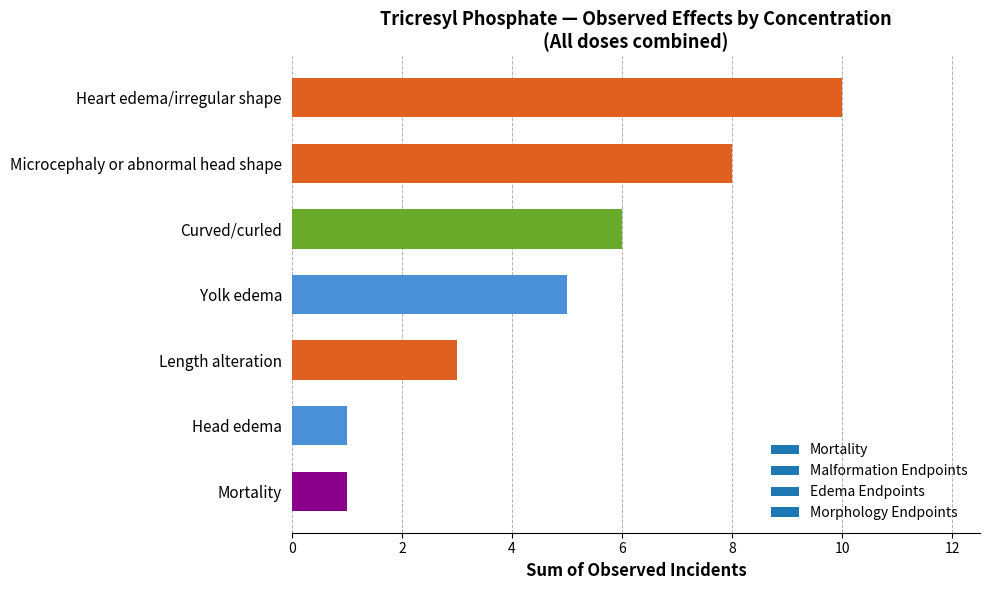

How many data points are less than 5?

3